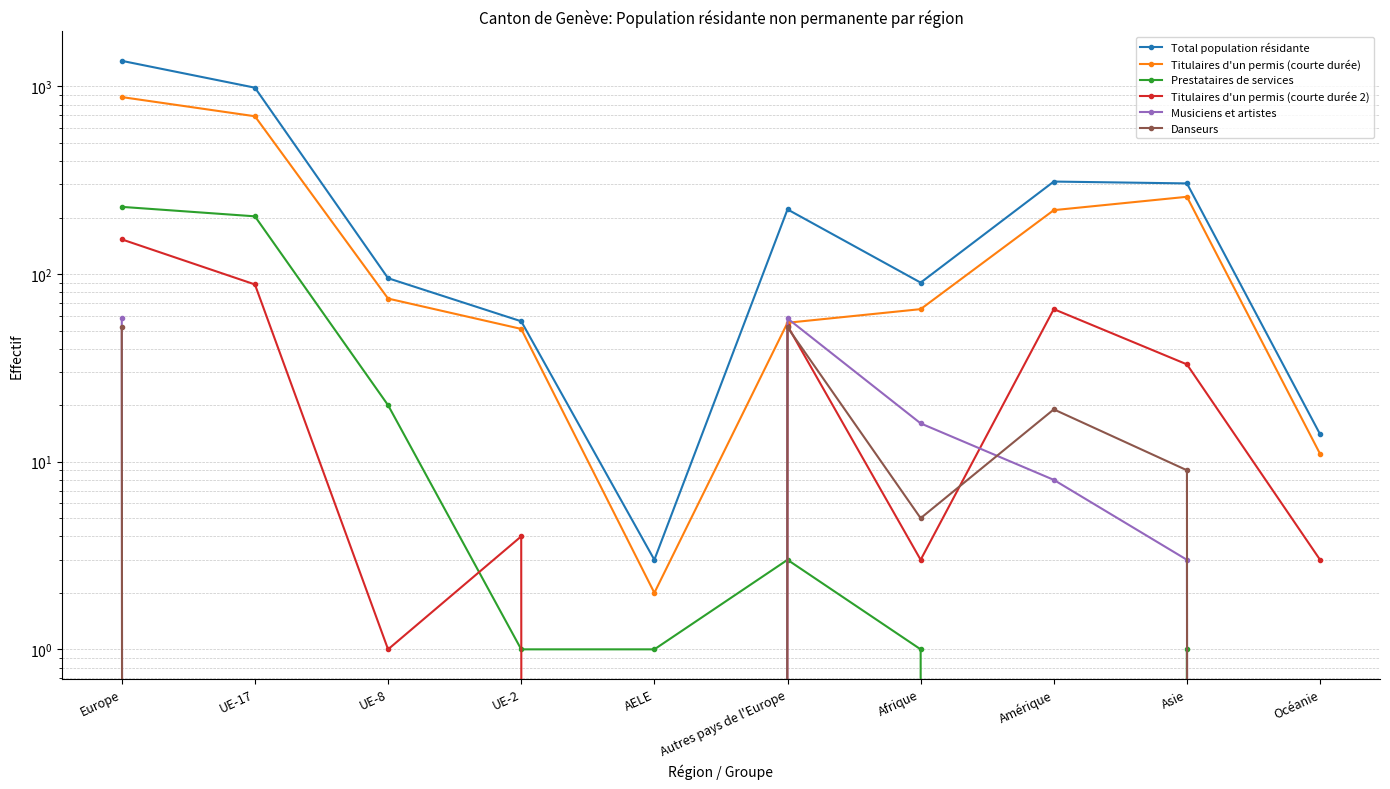

True or false: Total population résidante has a value of 1368 at Europe.

True